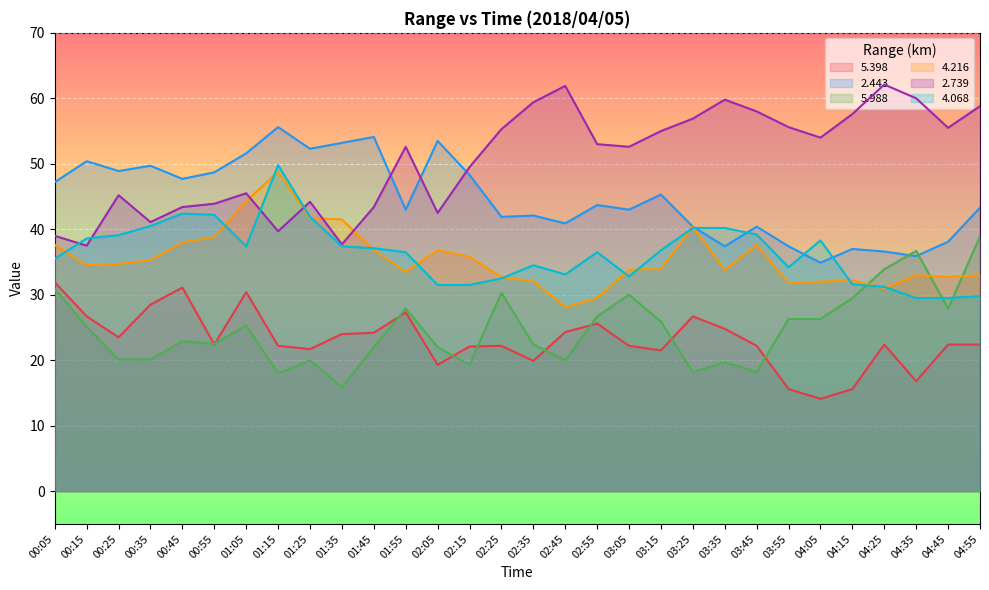

Which series has the largest total across all categories?

2.739